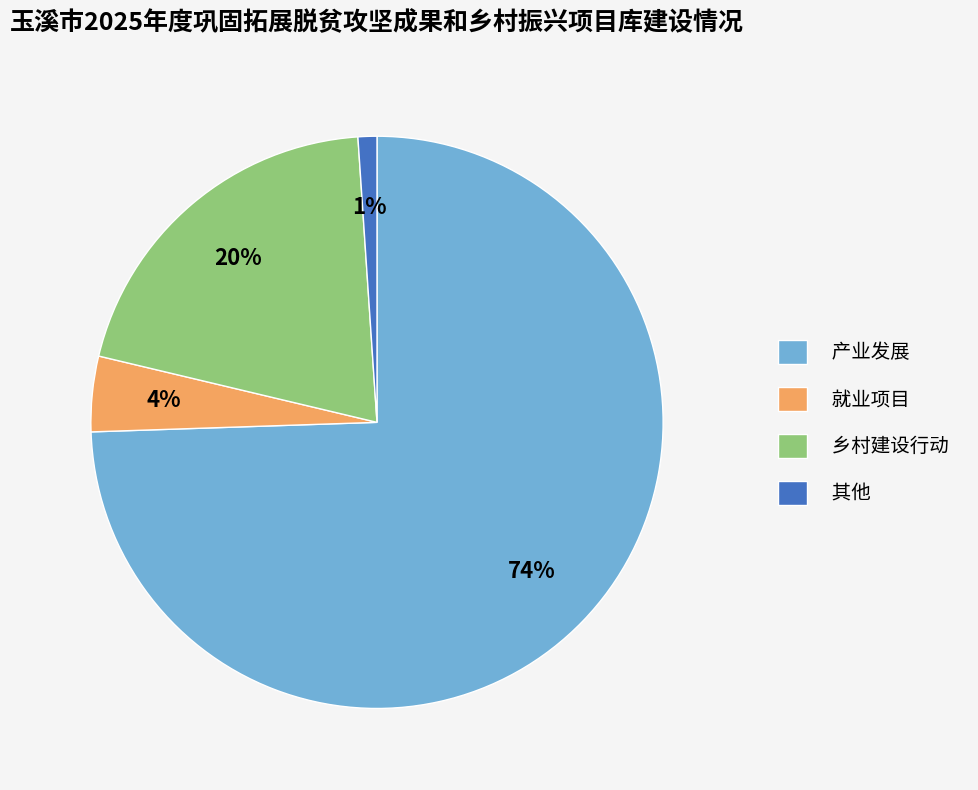

Is 产业发展 the majority of the pie?

Yes